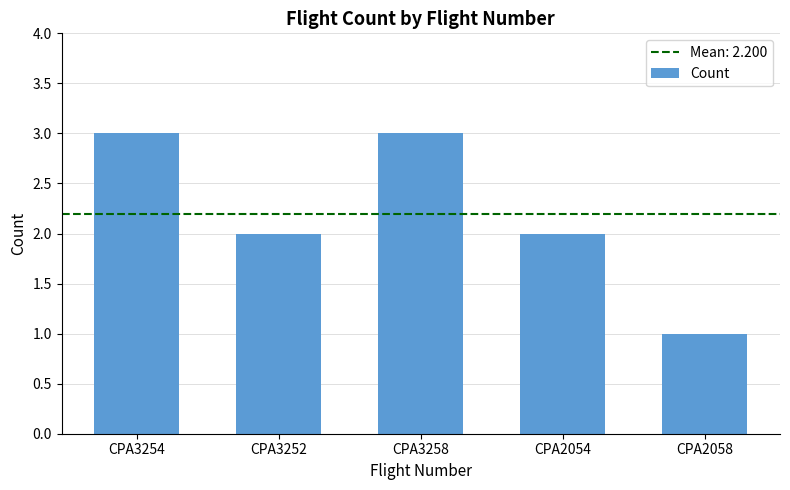

What is the greatest value displayed?

3